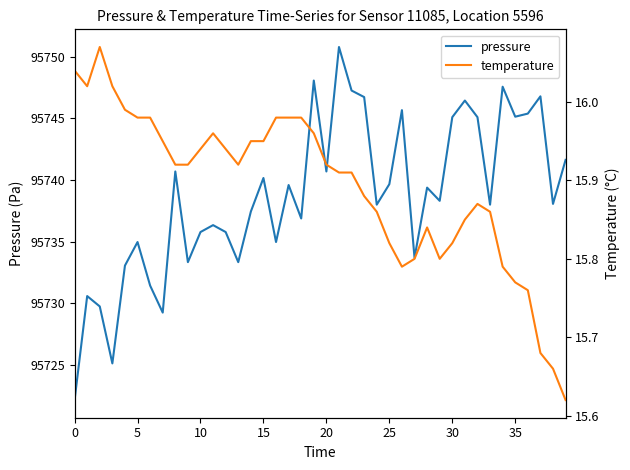

What is the sum of all temperature values?

635.7